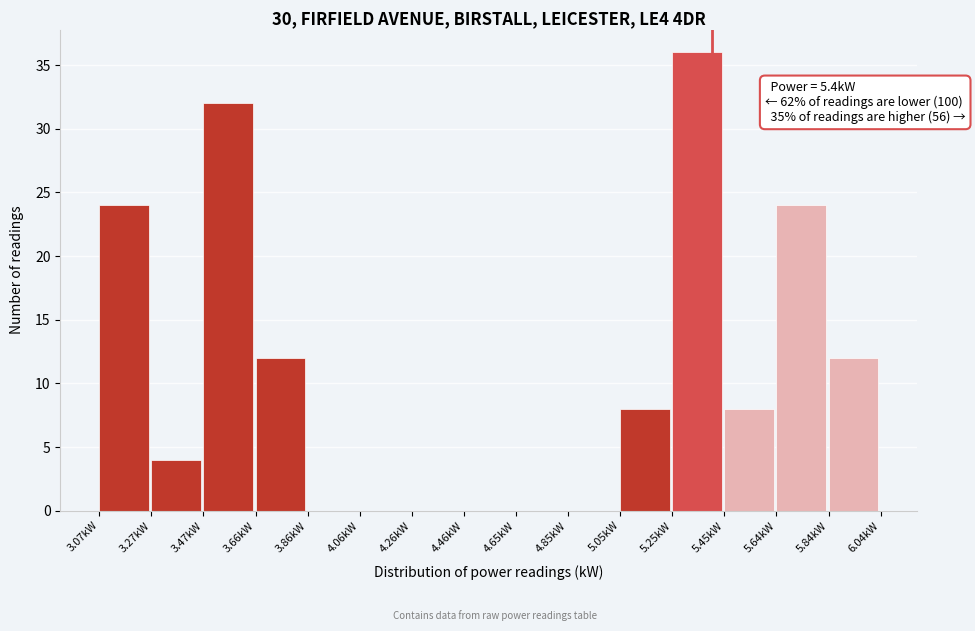

Over which range of the x-axis is the bar tallest?

5.248 to 5.446